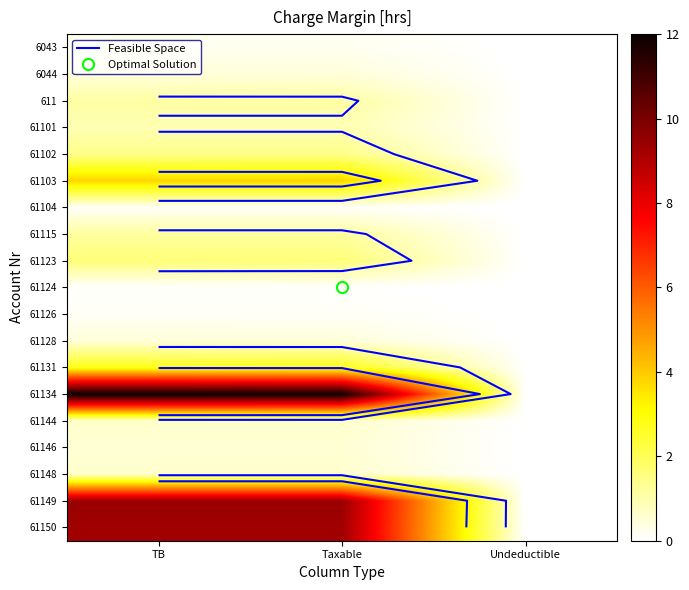

List the series in order of their peak value, highest first.

61134, 61149, 61150, 61103, 61131, 61123, 61102, 61115, 611, 61101, 61144, 61148, 61146, 6044, 61128, 6043, 61126, 61104, 61124